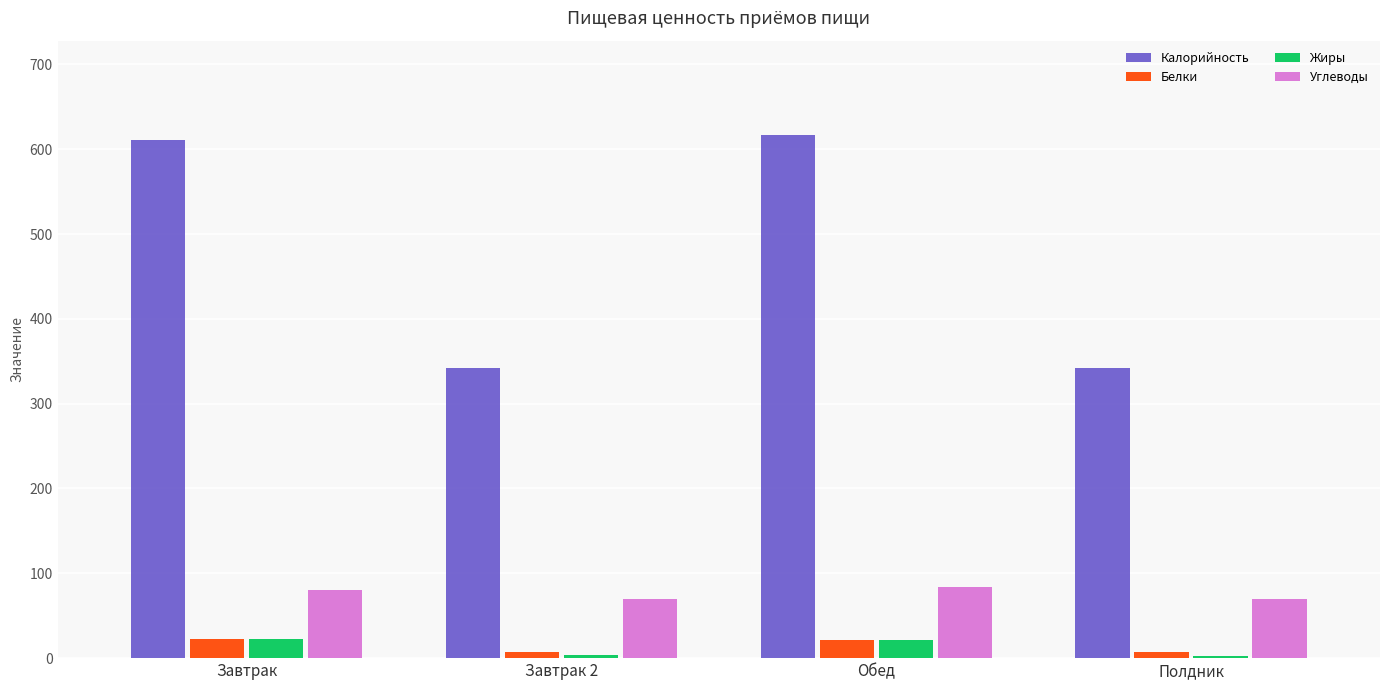

What is the difference between the highest and lowest values at Завтрак?

589.3